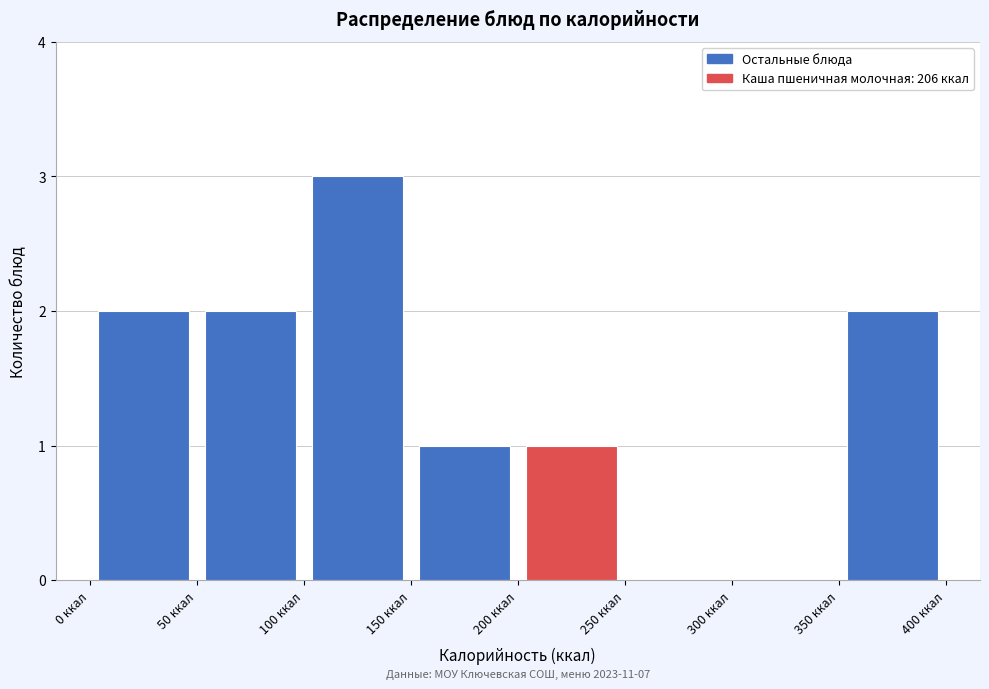

Which range on the x-axis has the tallest bar?

100 to 150